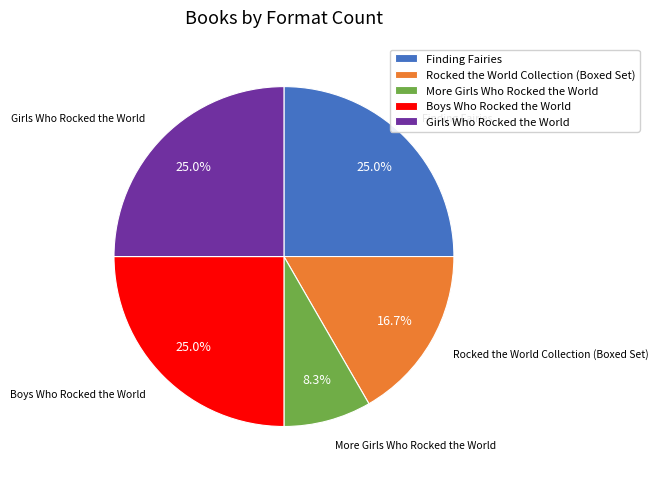

True or false: Girls Who Rocked the World accounts for 37% of the total.

False